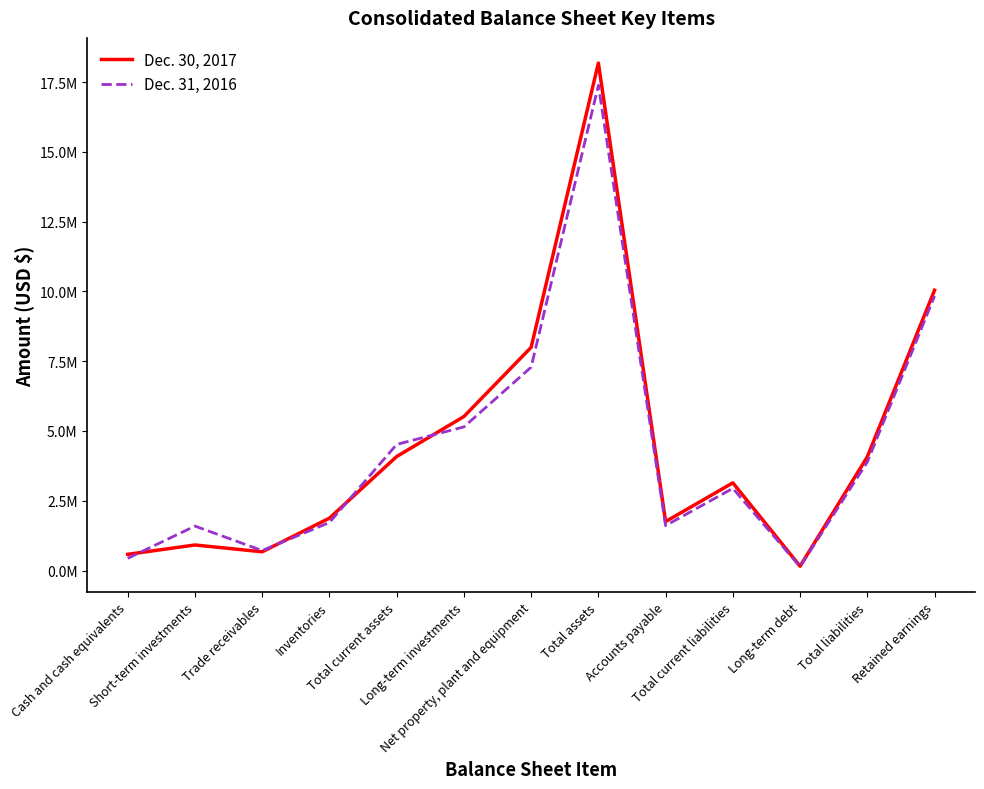

Reading left to right, transcribe all the data shown in this chart.

Dec. 30, 2017: 579925	915579	671414	1876519	4084921	5517732	7997704	18183506	1754706	3142314	155201	4074887	10044564
Dec. 31, 2016: 438319	1591740	715292	1722392	4518177	5146878	7287123	17386458	1609652	2943713	136585	3889021	9836696